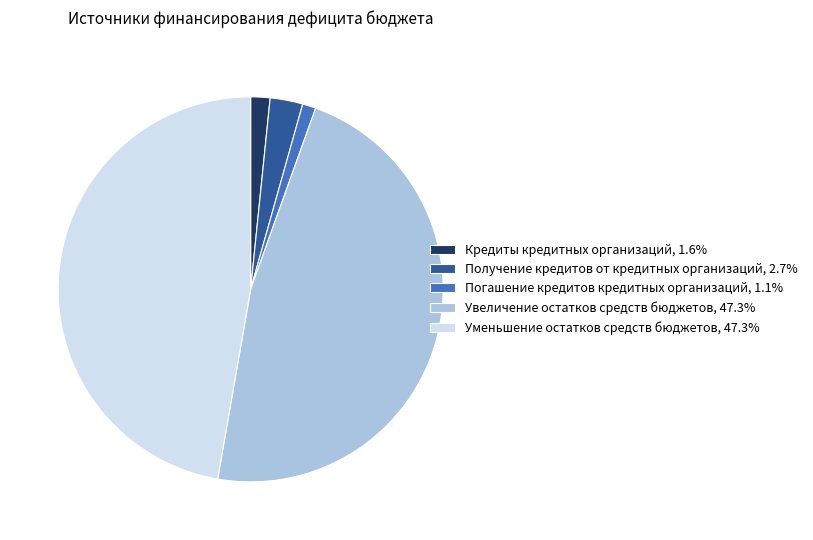

Is Увеличение остатков средств бюджетов, 47.3% the majority of the pie?

No